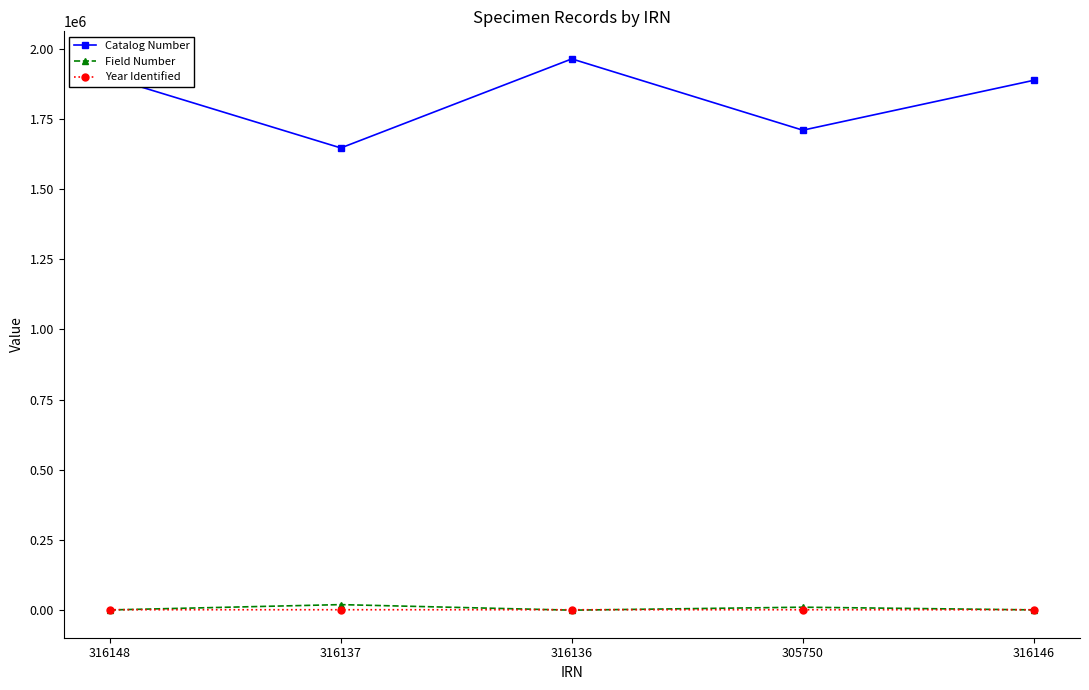

Which series has the largest range (max minus min)?

Catalog Number